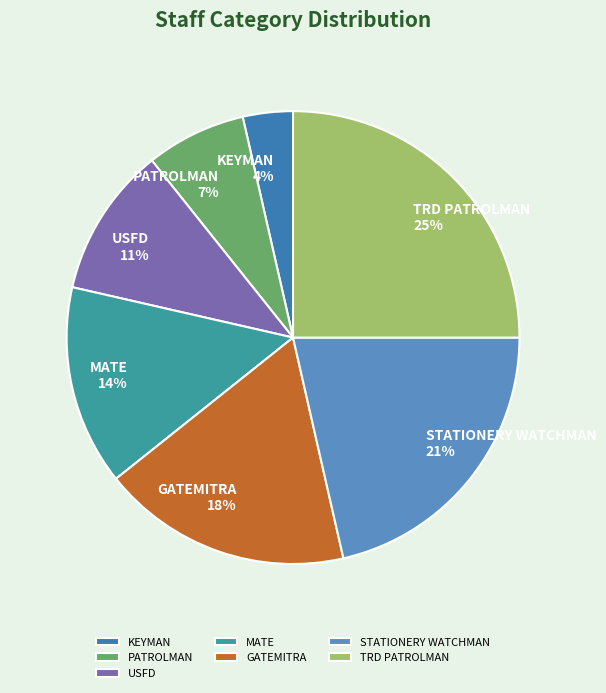

Which slice is the largest?

TRD PATROLMAN